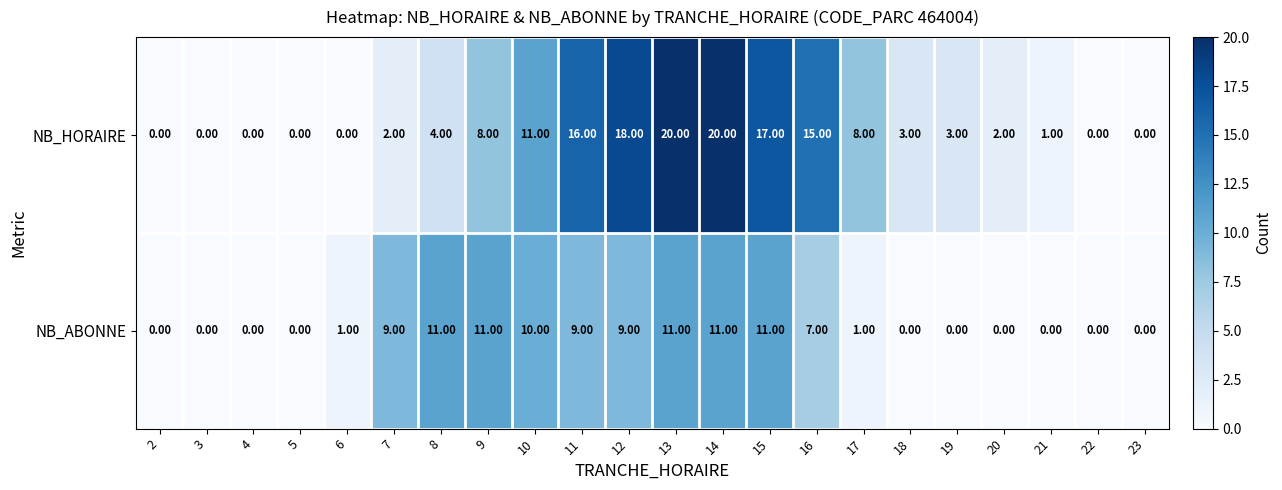

What is the greatest value displayed?

20